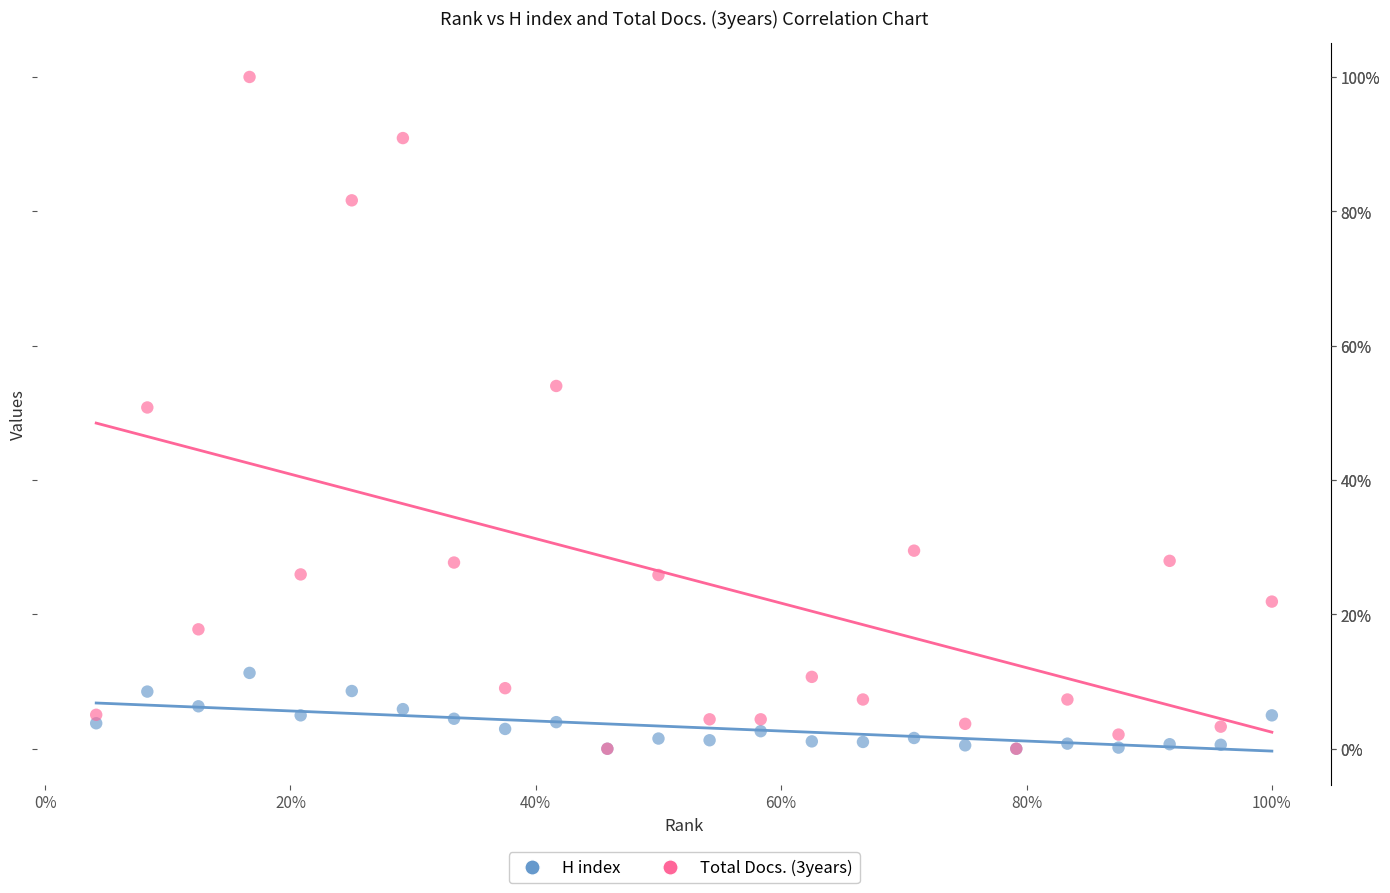

What are all the series names shown in the legend?

H index, Total Docs. (3years)